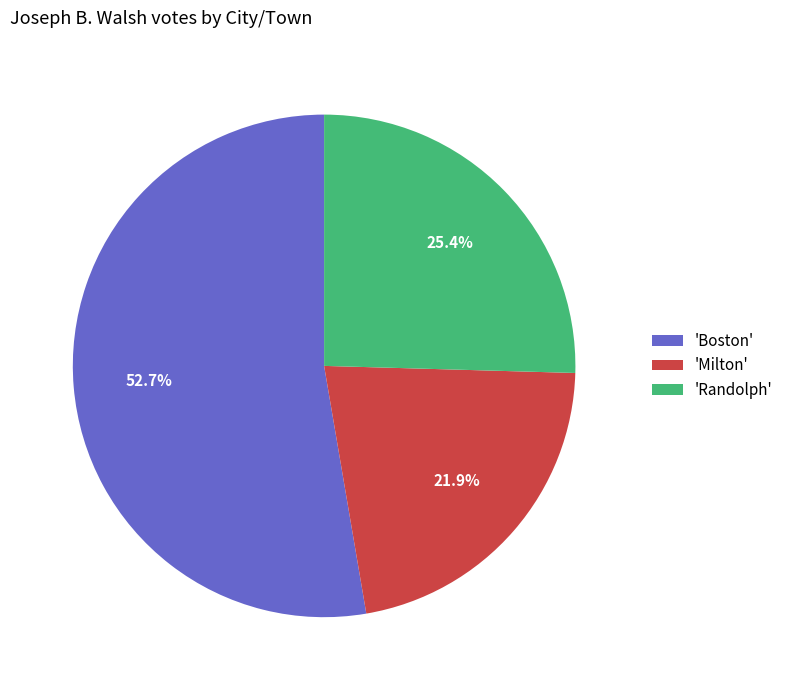

What is the total percentage of 'Boston' and 'Milton'?

74.6%